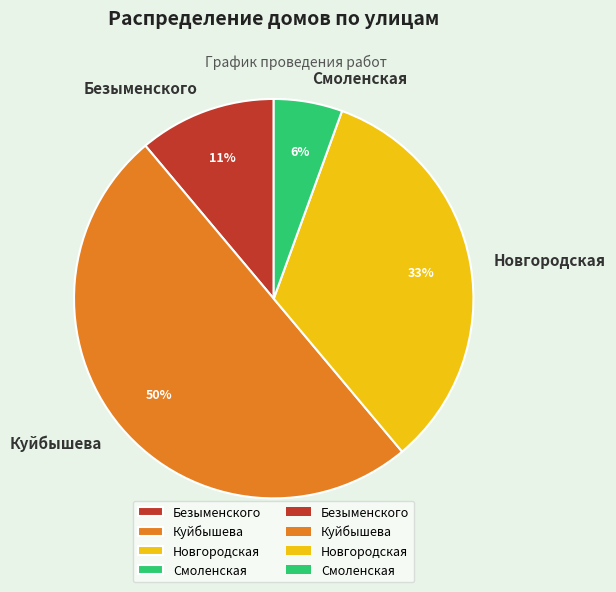

Approximately how many times larger is the value at Новгородская compared to Куйбышева?

0.7